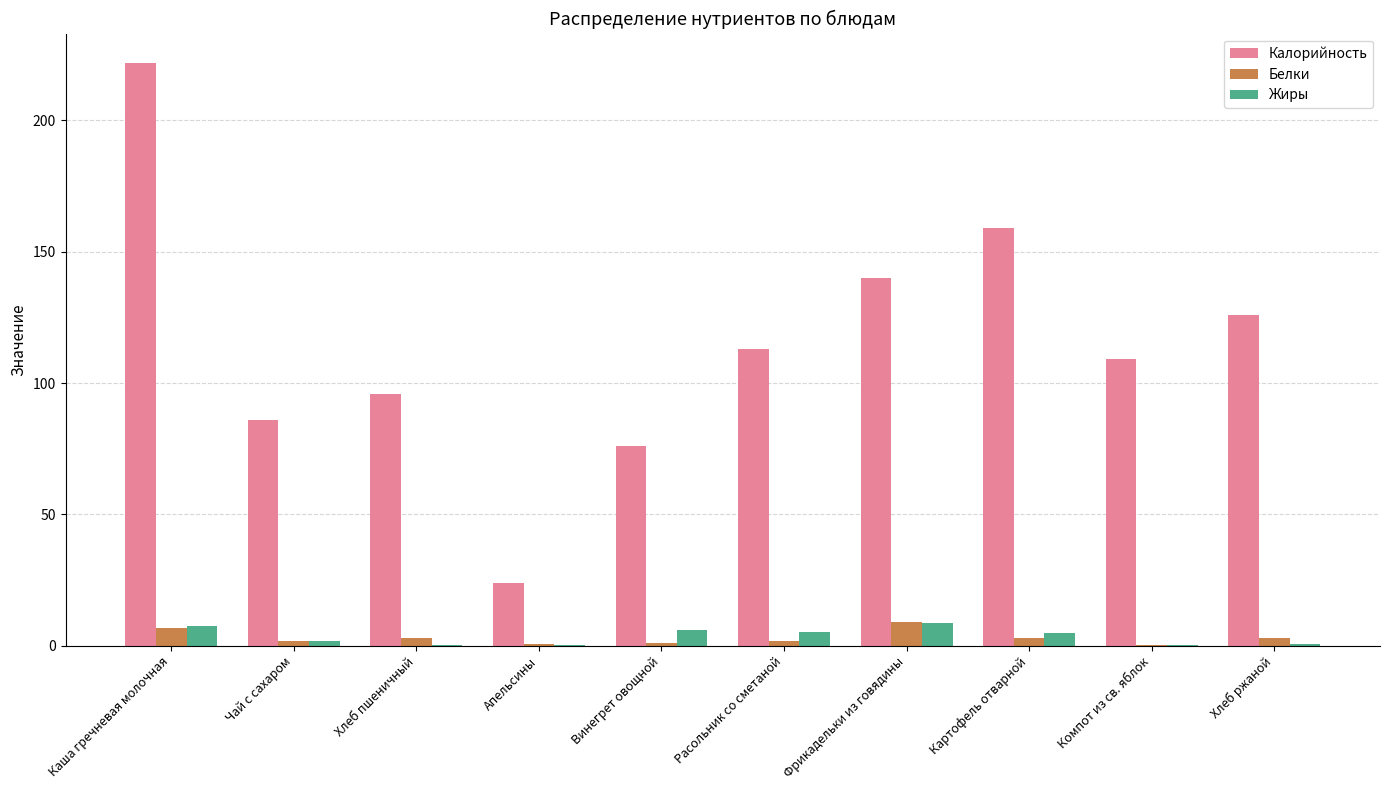

What value does the Жиры series have at Каша гречневая молочная?

7.7